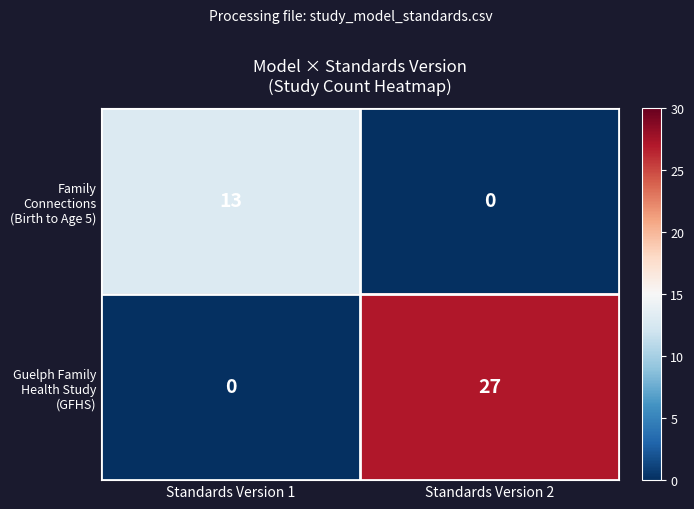

Reading left to right, transcribe all the data shown in this chart.

Family Connections (Birth to Age 5): Standards Version 1=13	Standards Version 2=0
Guelph Family Health Study (GFHS): Standards Version 1=0	Standards Version 2=27